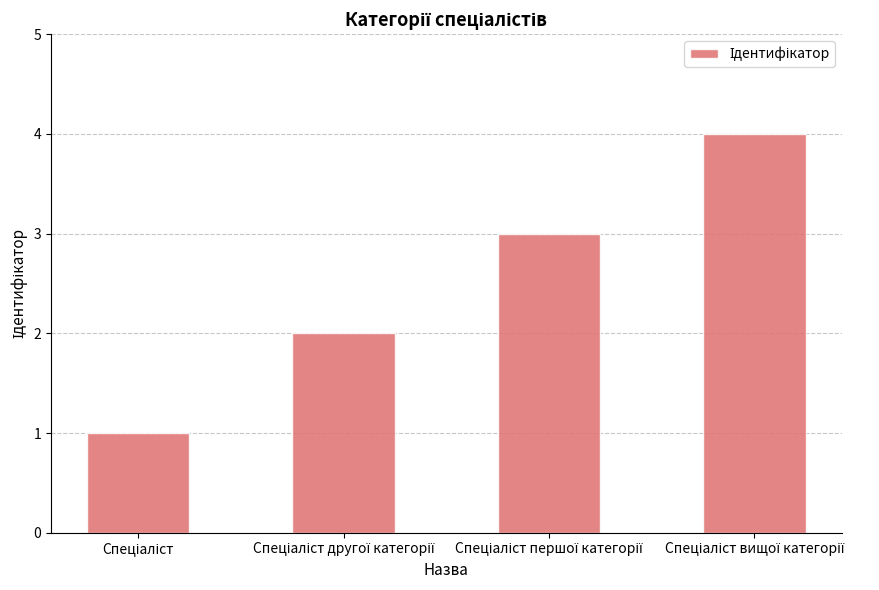

What is the greatest value displayed?

4